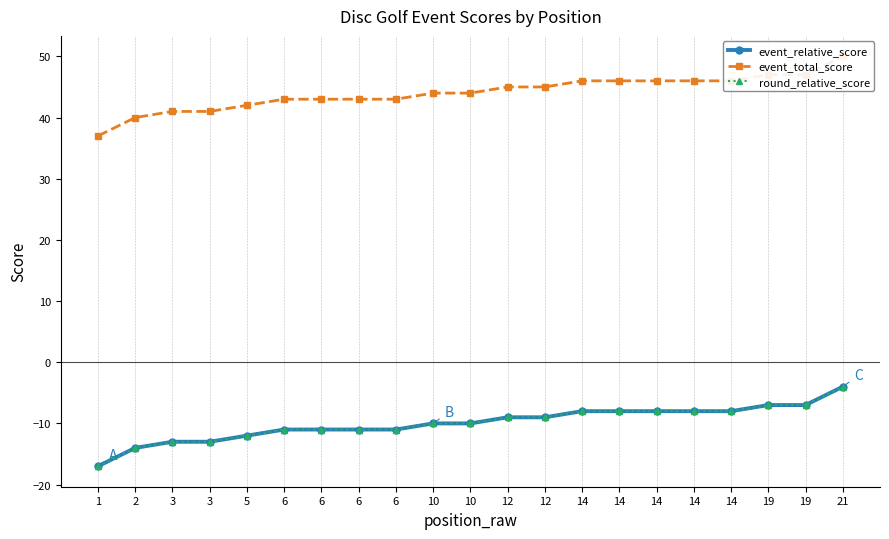

True or false: event_relative_score has a value of -7 at 19.

True